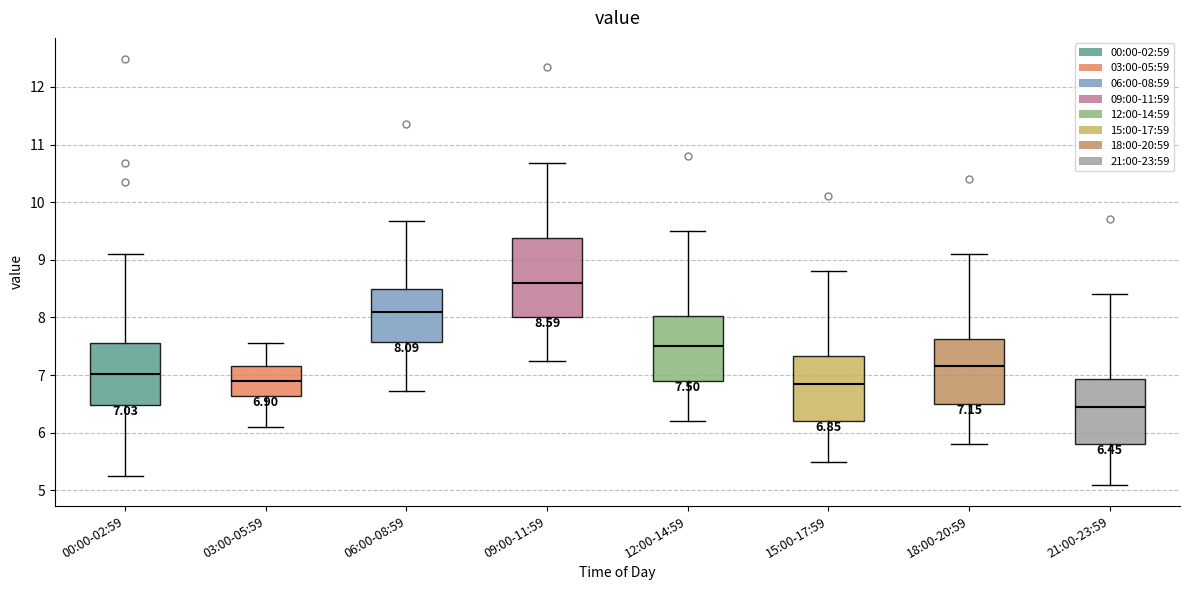

Which box is the tallest, from its lower edge to its upper edge?

09:00-11:59